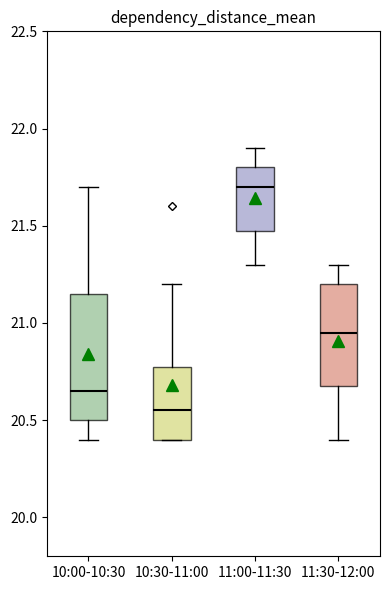

Which box is the tallest, from its lower edge to its upper edge?

10:00-10:30